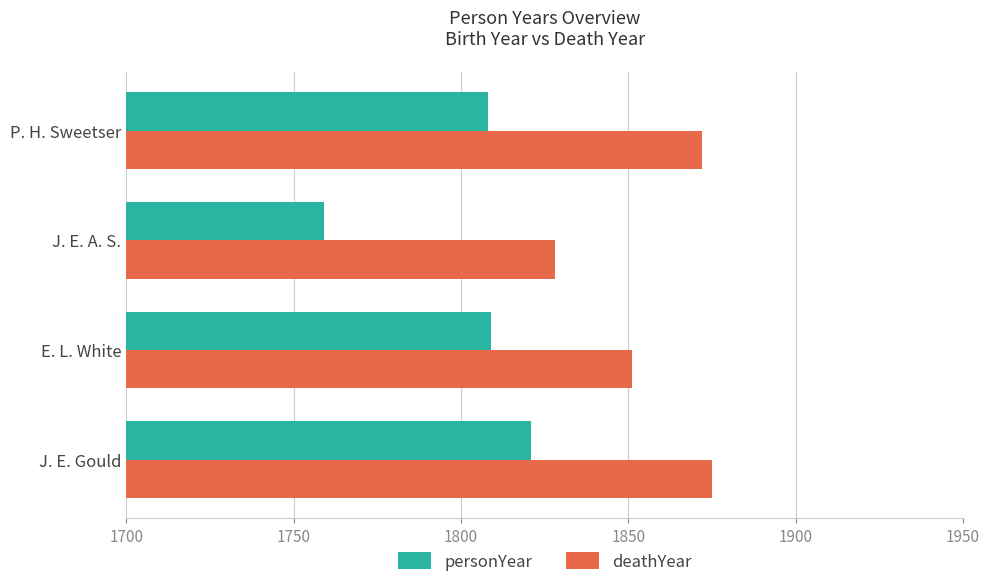

List the series in order of their peak value, highest first.

deathYear, personYear